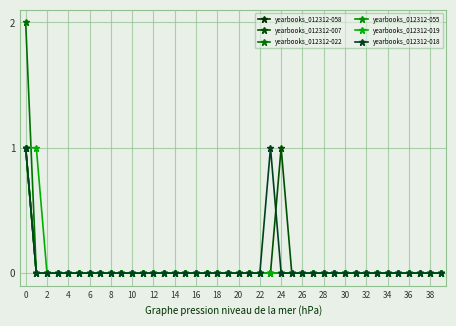

What is the sum of all yearbooks_012312-058 values?

1